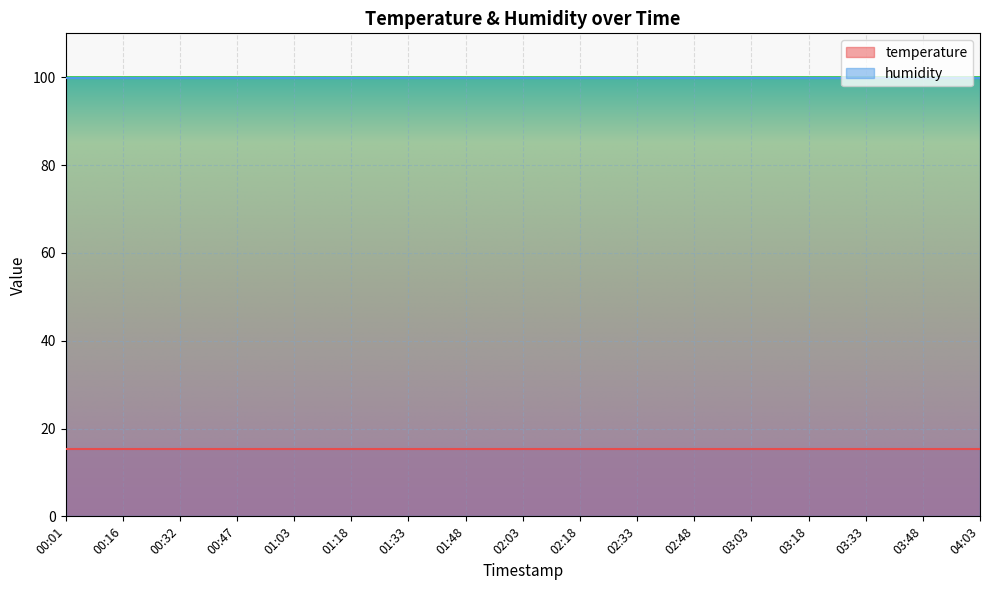

Rank the series at 00:47 from highest to lowest value.

humidity, temperature